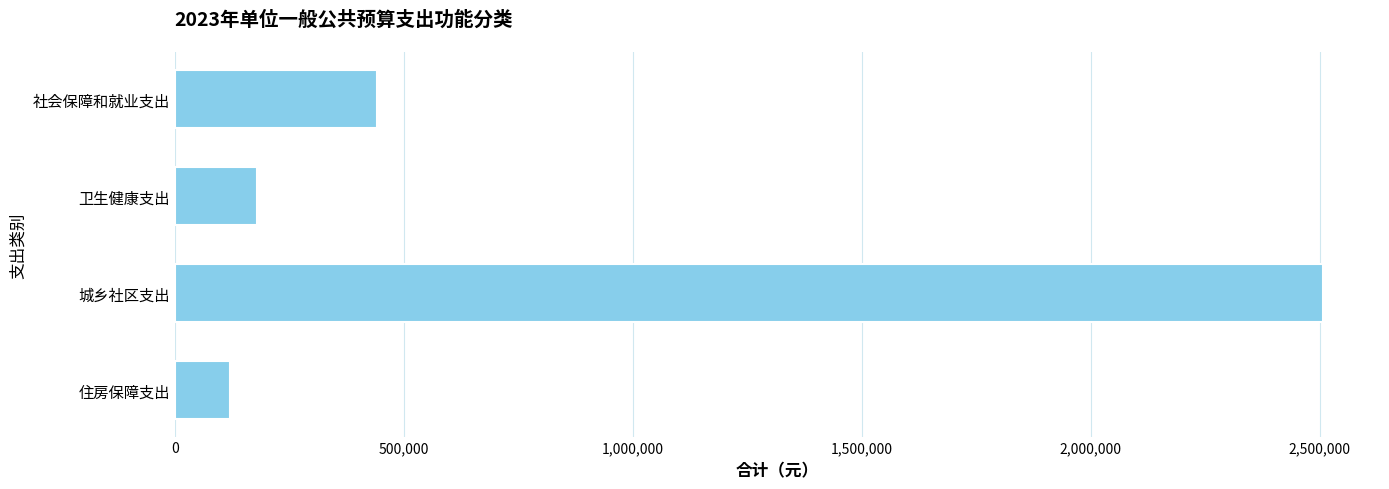

Does the chart contain any negative values?

No